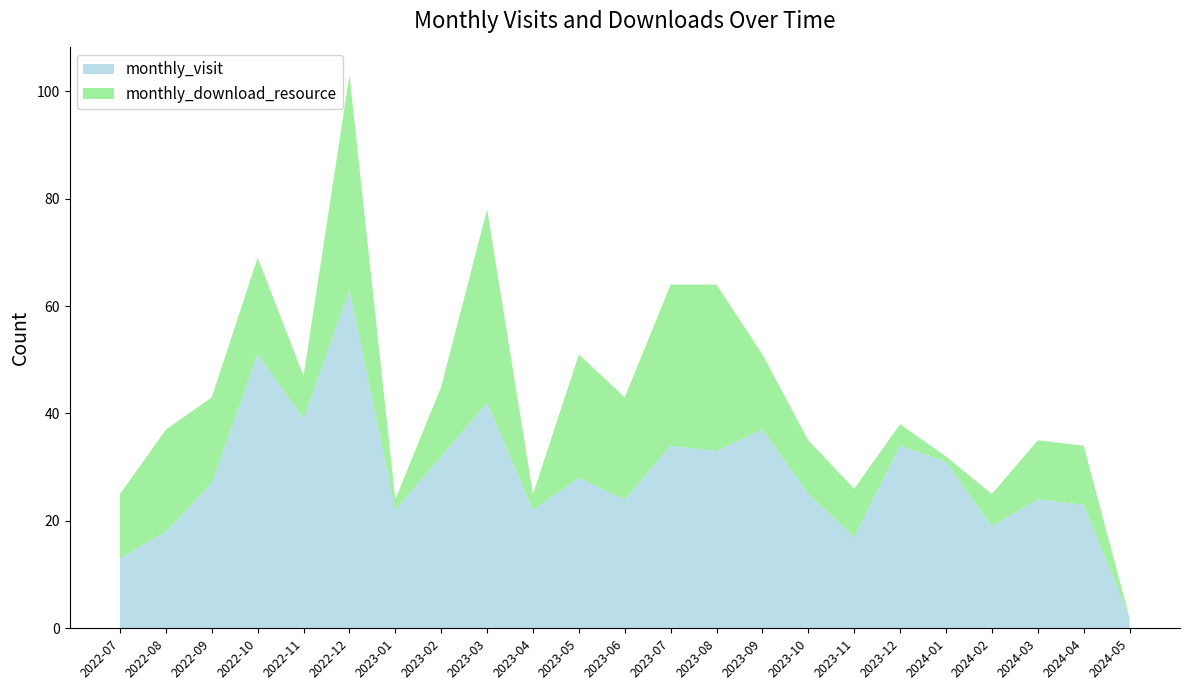

Reading left to right, transcribe all the data shown in this chart.

monthly_visit: 13	18	27	51	39	63	22	32	42	22	28	24	34	33	37	25	17	34	31	19	24	23	2
monthly_download_resource: 12	19	16	18	8	40	2	13	36	3	23	19	30	31	14	10	9	4	1	6	11	11	0